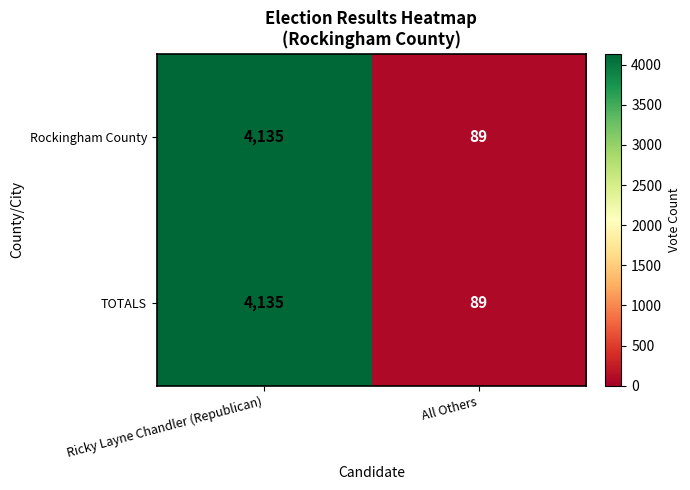

What is the total value across all series at Ricky Layne Chandler (Republican)?

8270